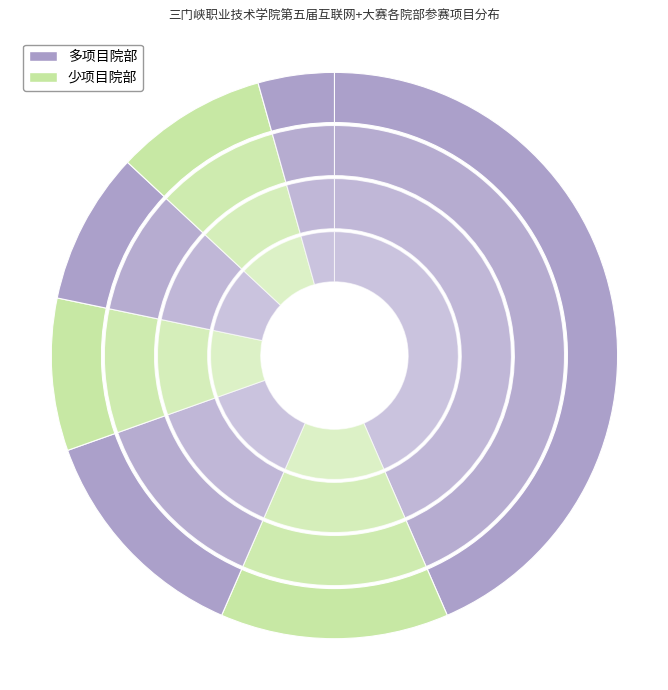

Does 医护学院 represent more than half of the total?

No